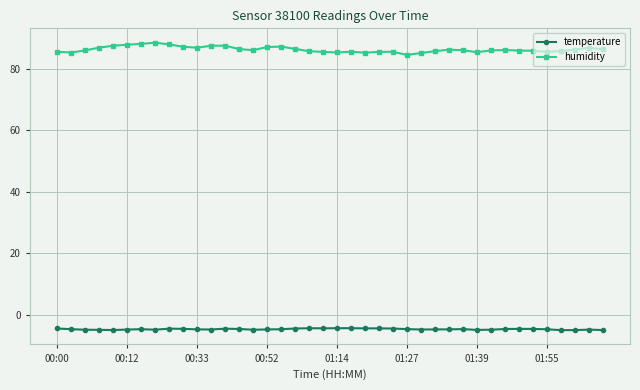

List the series in order of their overall mean, highest first.

humidity, temperature